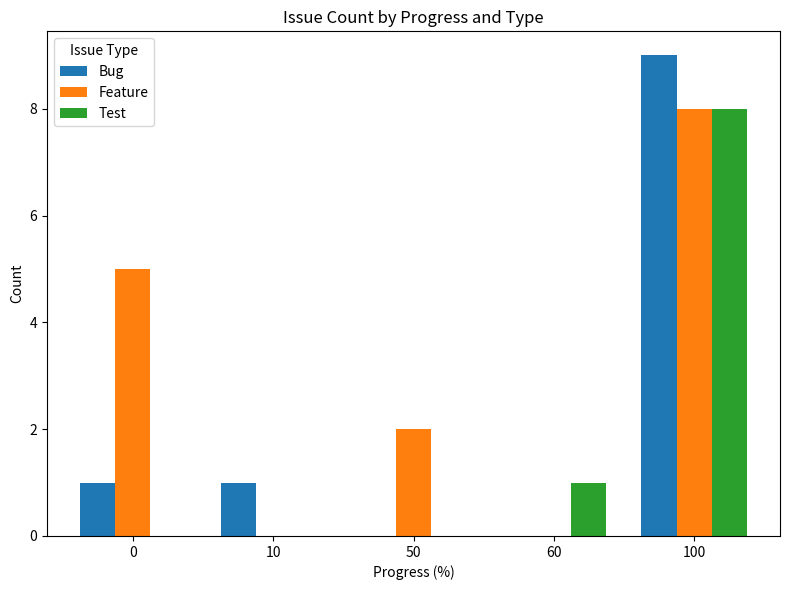

At which category is the sum across all series the highest?

100